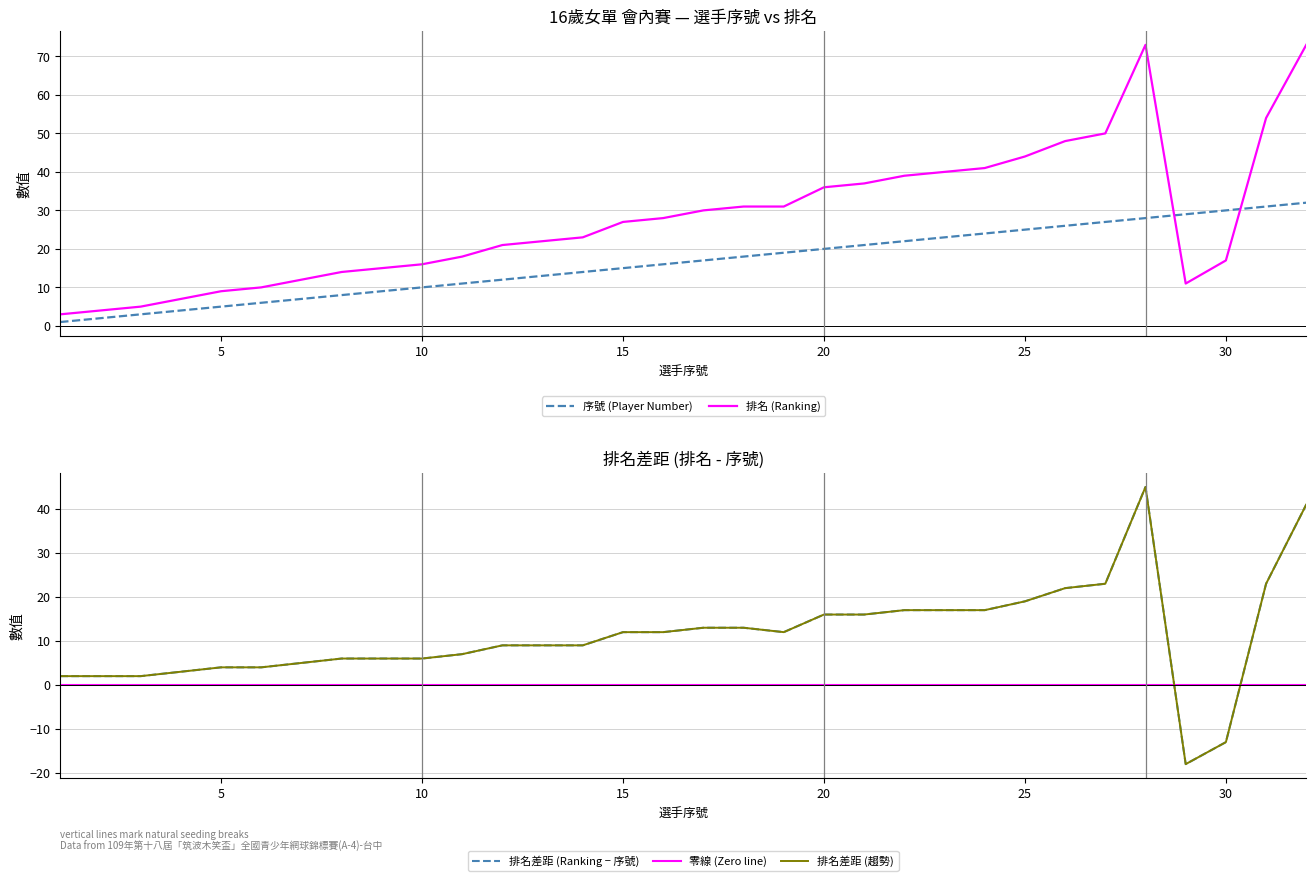

How many data points in 排名差距 (Ranking − 序號) are above 12?

13